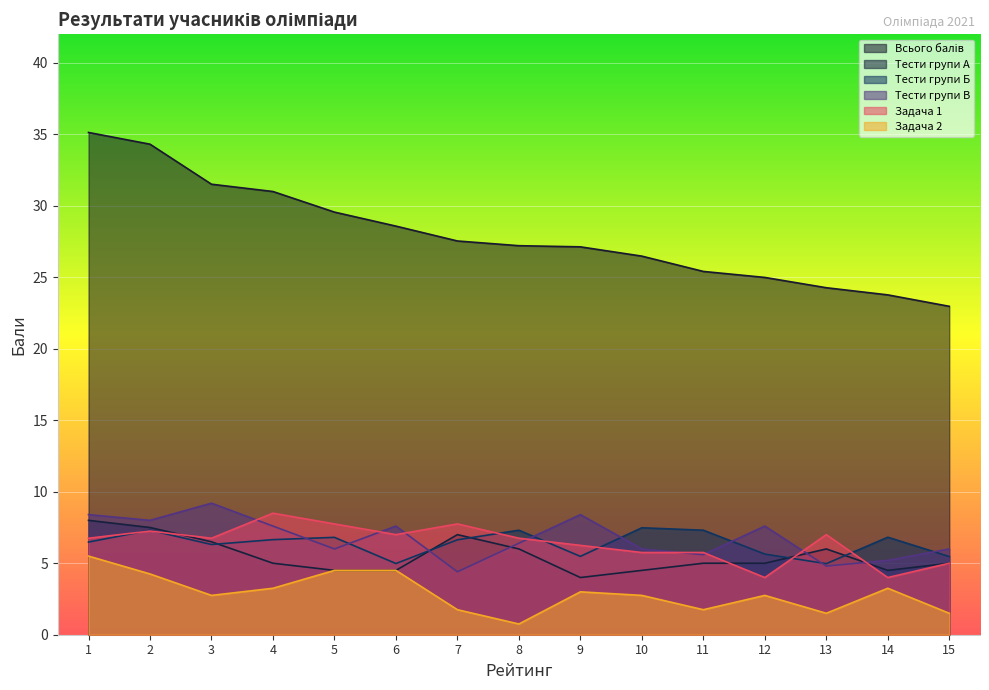

Which series changed the most between 7 and 14?

Всього балів